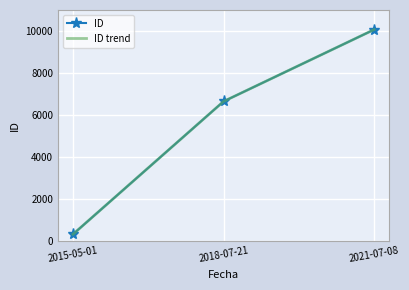

The ID series shows 163 at 2015-05-01. True or false?

False